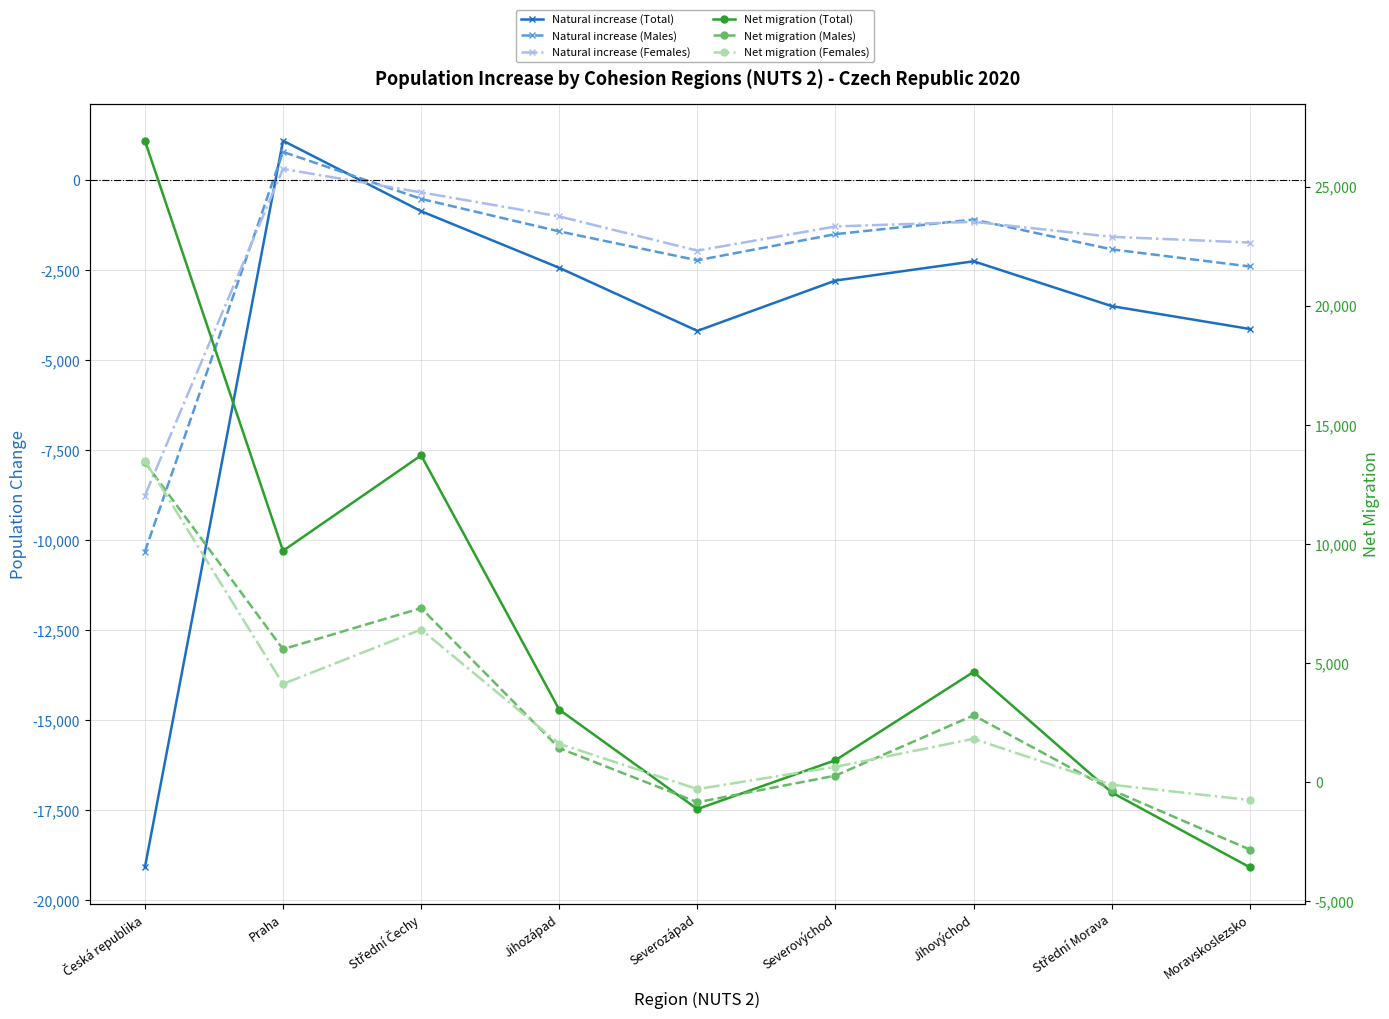

What is the lowest value of the Net migration (Total) series?

-3568